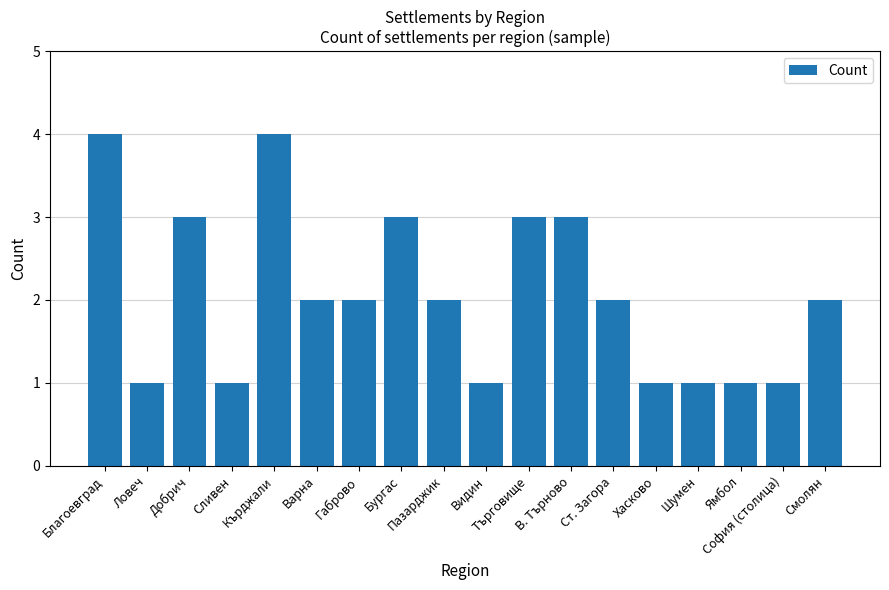

The value at Пазарджик is 2. True or false?

True